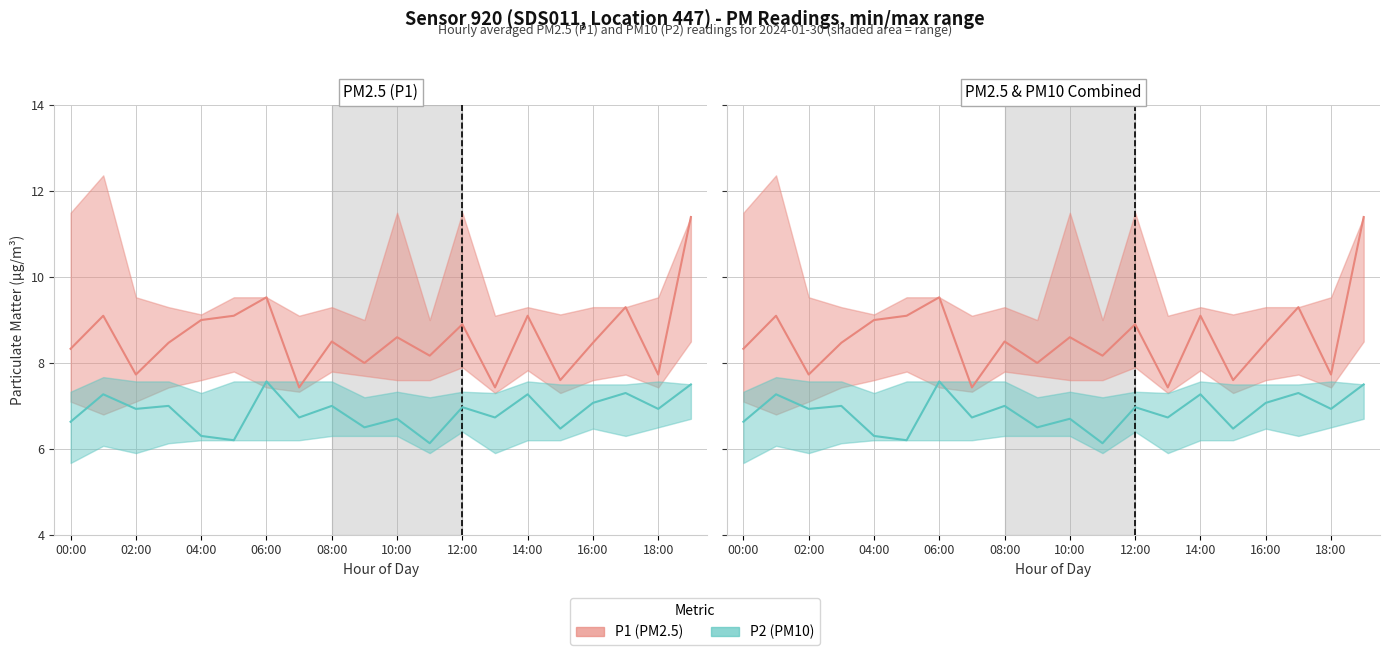

At how many categories does at least one series exceed 6?

20